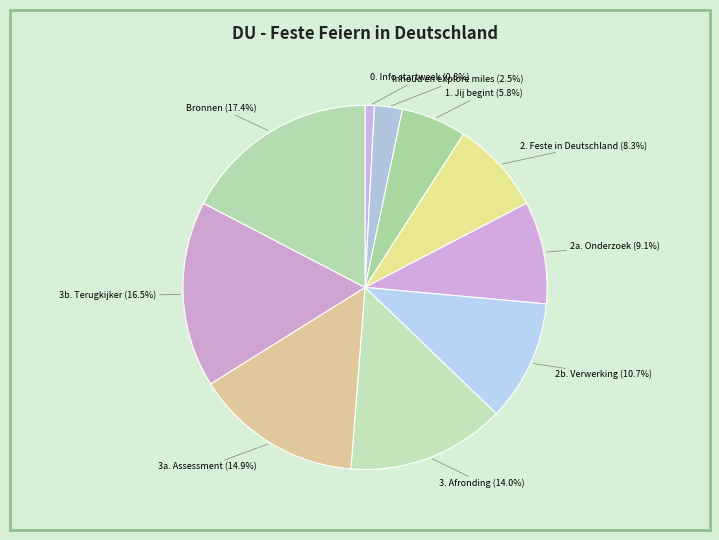

Rank the categories by value from highest to lowest.

Bronnen, 3b. Terugkijker, 3a. Assessment, 3. Afronding, 2b. Verwerking, 2a. Onderzoek, 2. Feste in Deutschland, 1. Jij begint, Inhoud en eXplore miles, 0. Info startweek